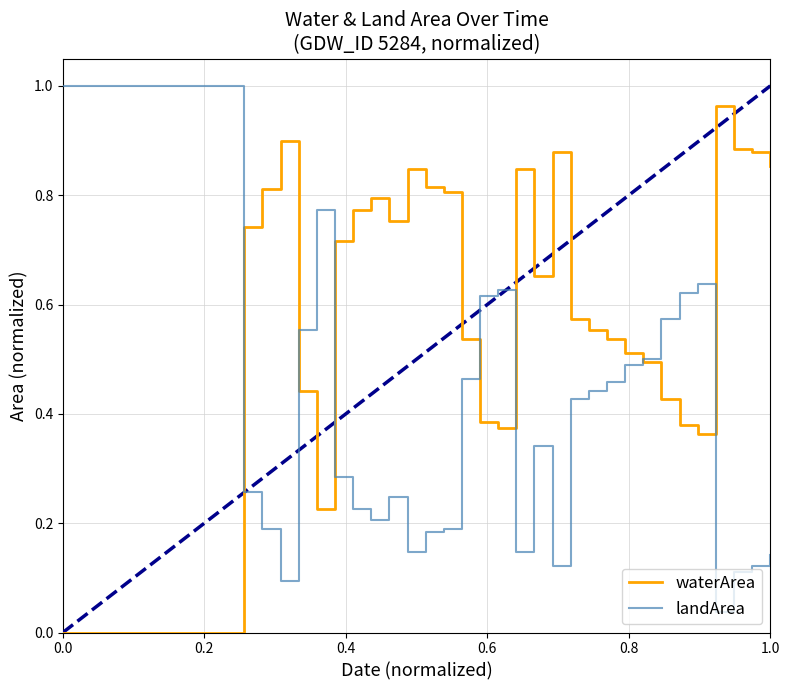

The value of waterArea at 0.0 is 0.4. True or false?

False